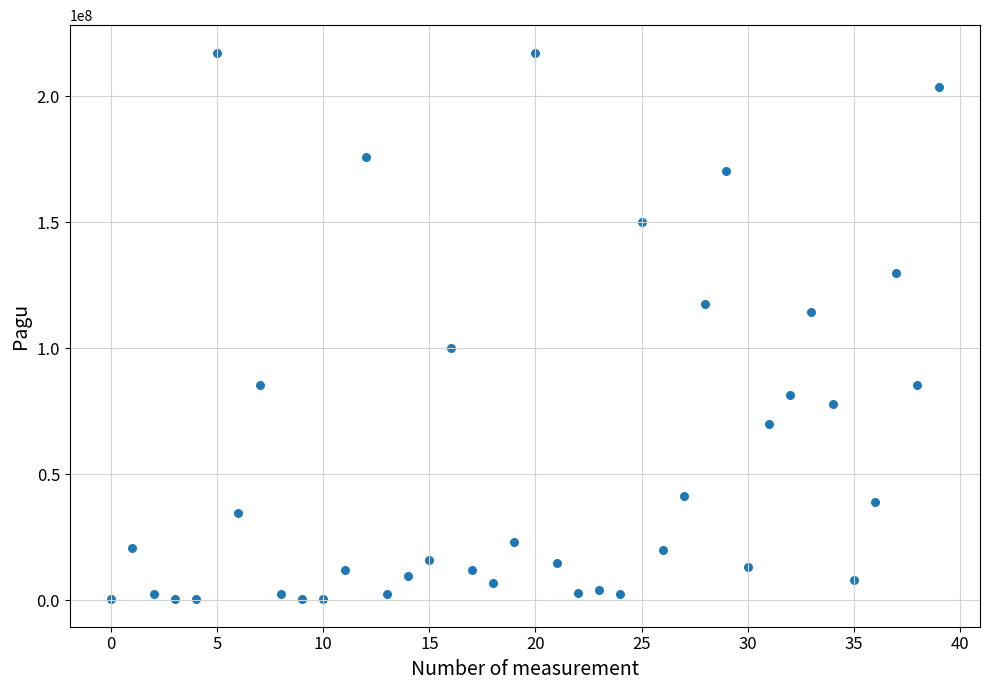

What is the range of Y values (max minus min)?

216860000